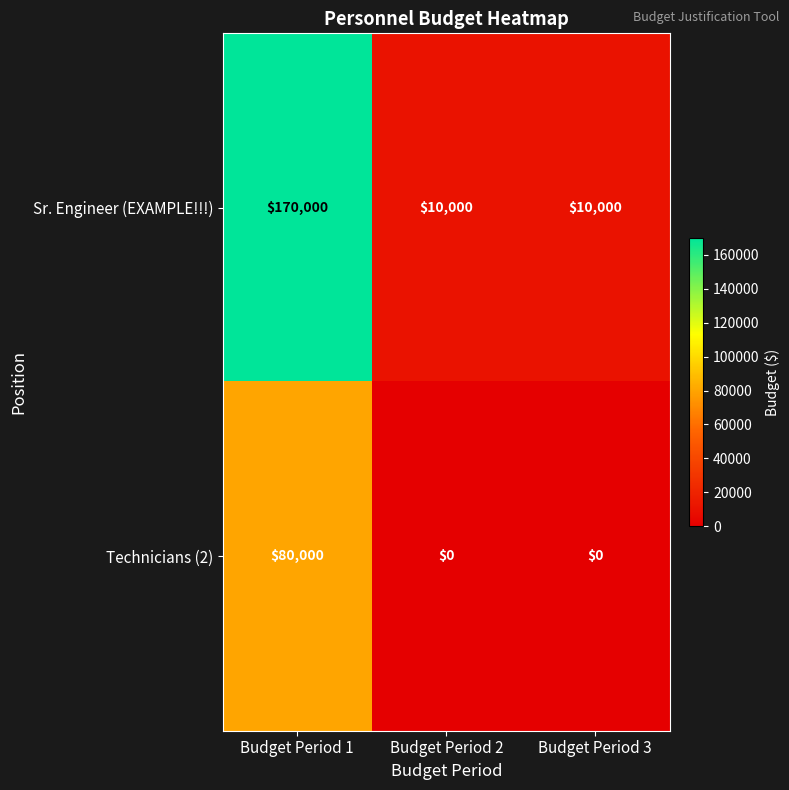

Which series changed the most between Budget Period 1 and Budget Period 3?

Sr. Engineer (EXAMPLE!!!)